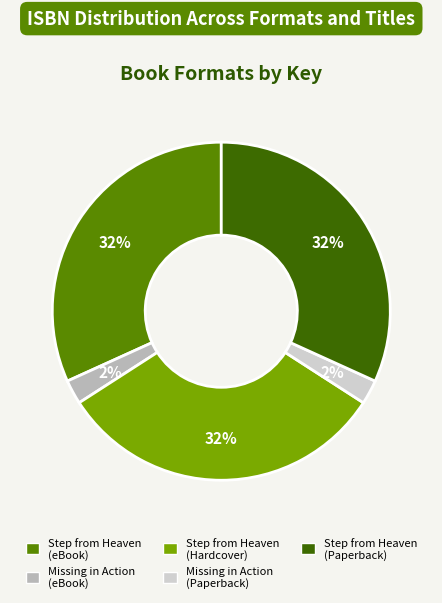

Does any single category account for the majority?

No